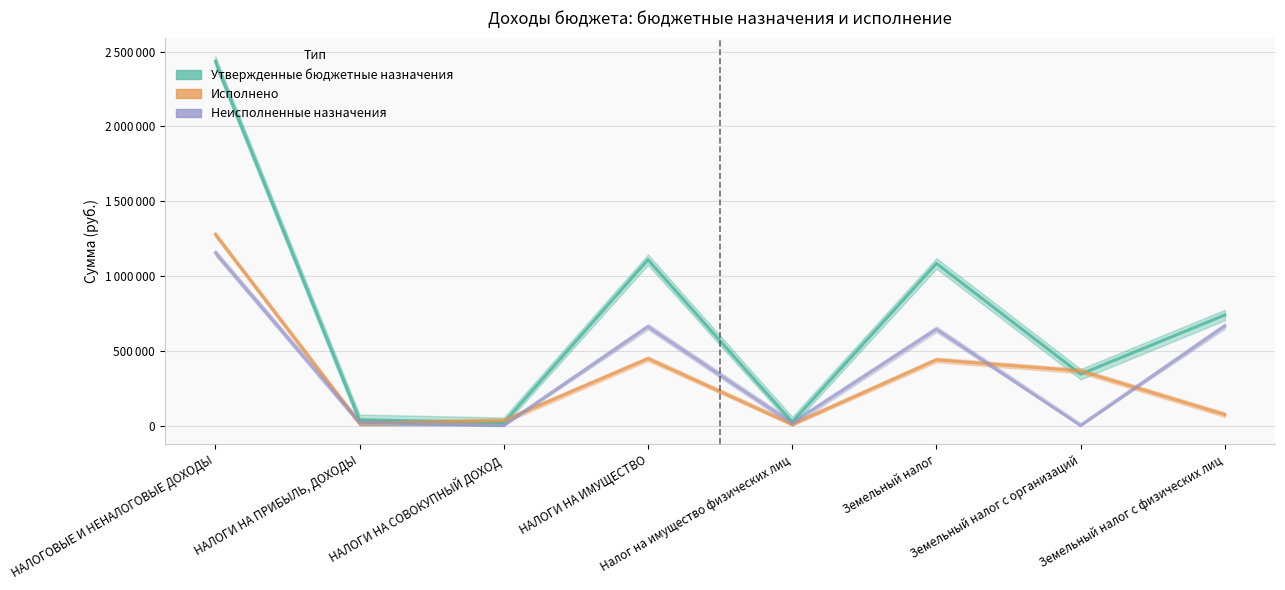

In Исполнено, how many points are lower than both neighbors (excluding endpoints)?

2